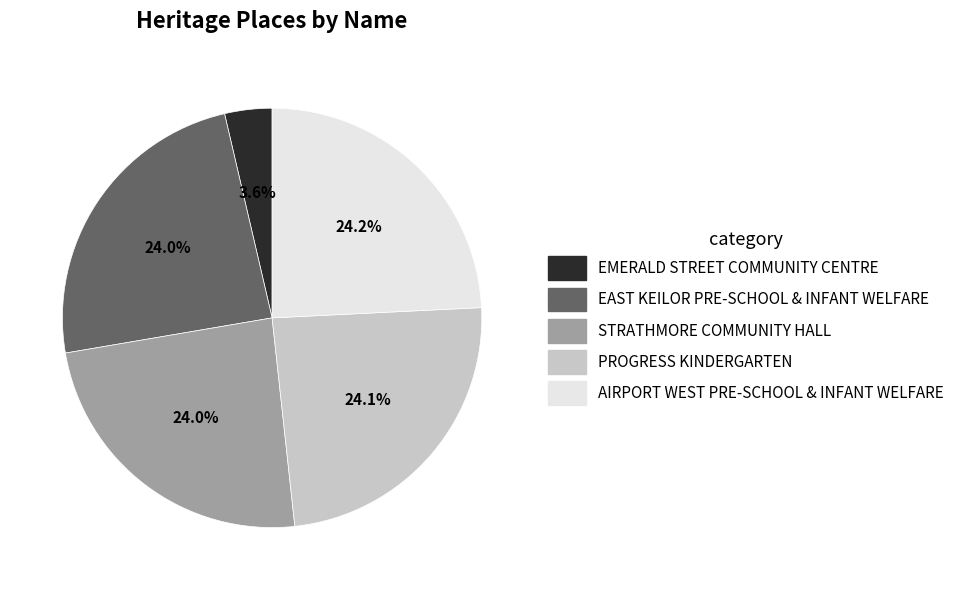

What is the smallest slice in the pie chart?

EMERALD STREET COMMUNITY CENTRE